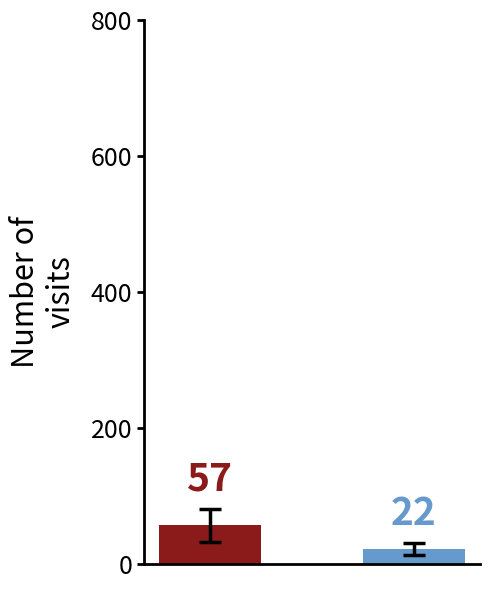

What is the sum of all values?

79